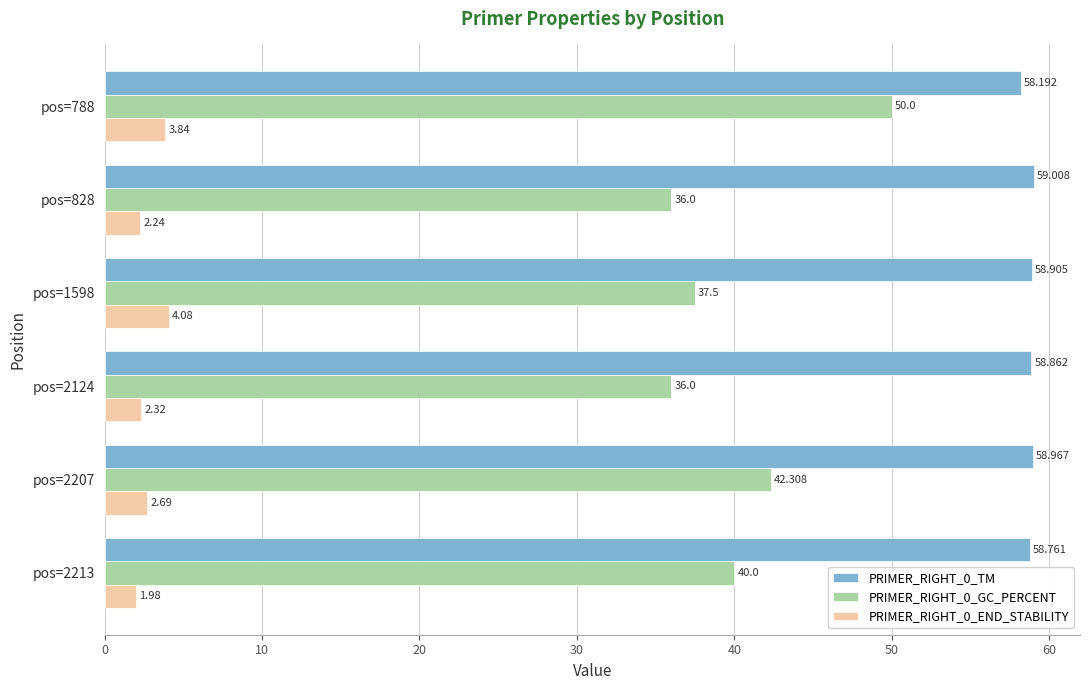

What is the maximum value shown in the chart?

59.0